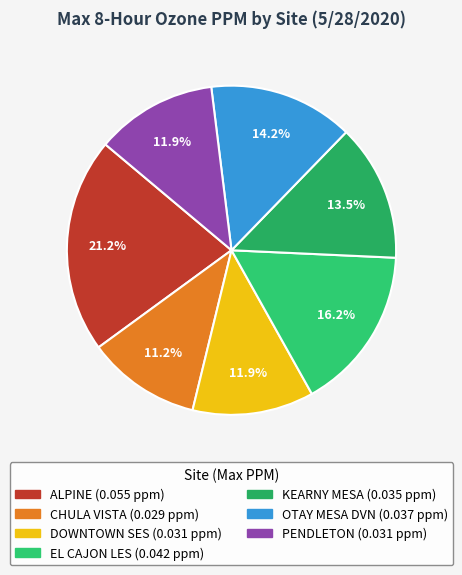

How much of the chart is everything except KEARNY MESA?

86.5%